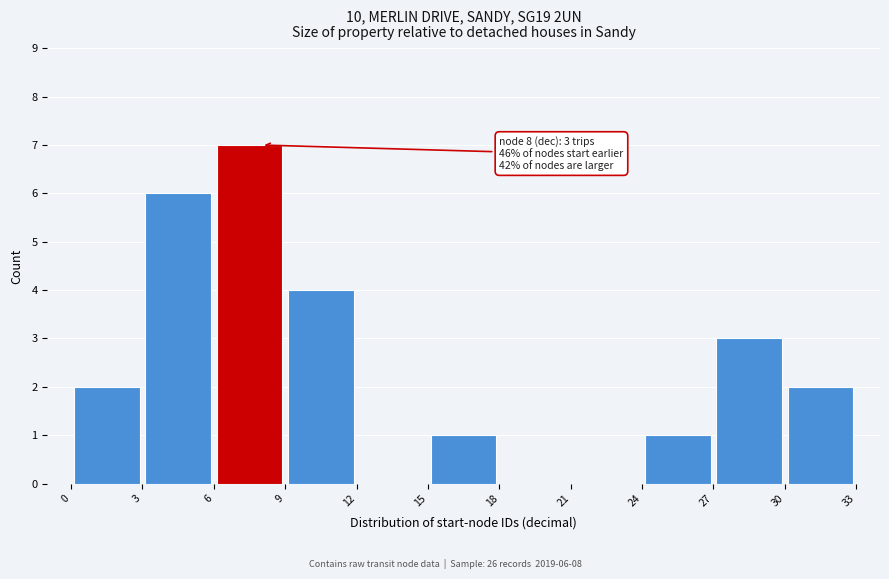

Over which range of the x-axis is the bar tallest?

6 to 9